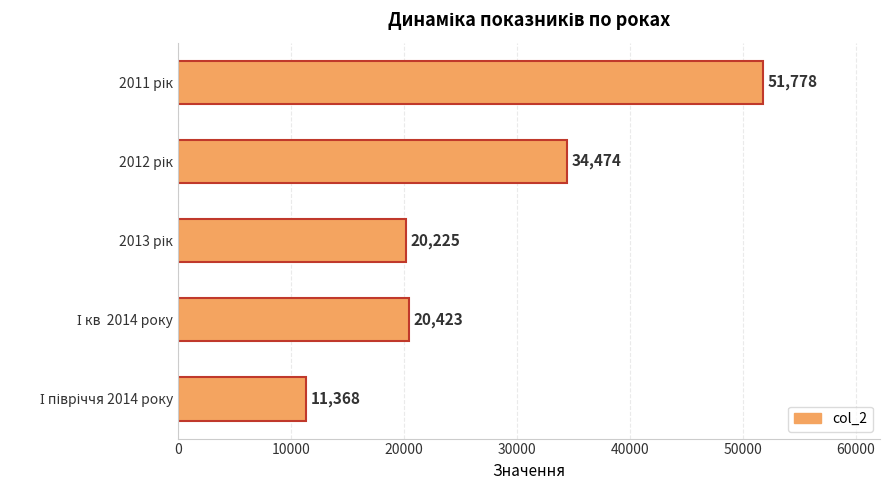

Reading top to bottom, list all the values displayed in this chart.

51778	34474	20225	20423	11368